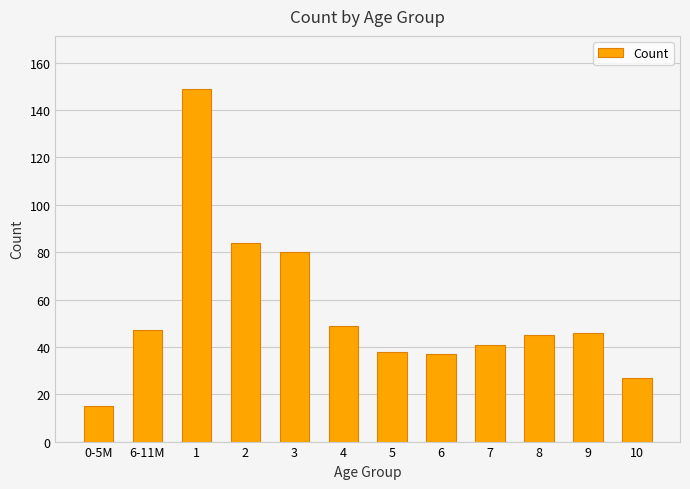

What is the difference between the values at 9 and 0-5M?

31